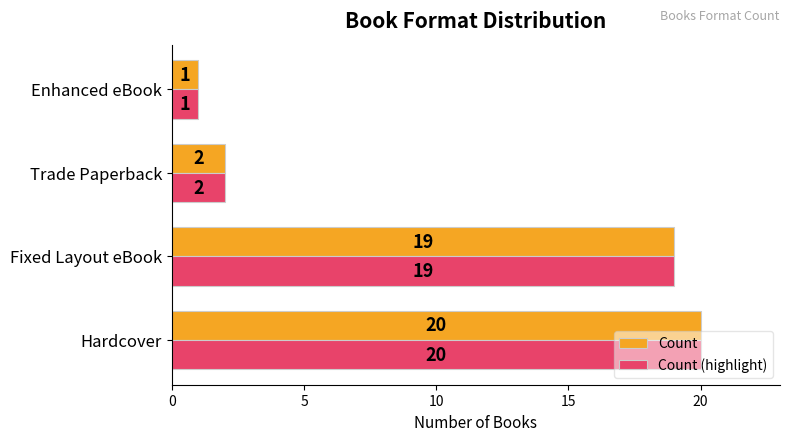

Where is Count (highlight) nearest to the value 10?

Trade Paperback